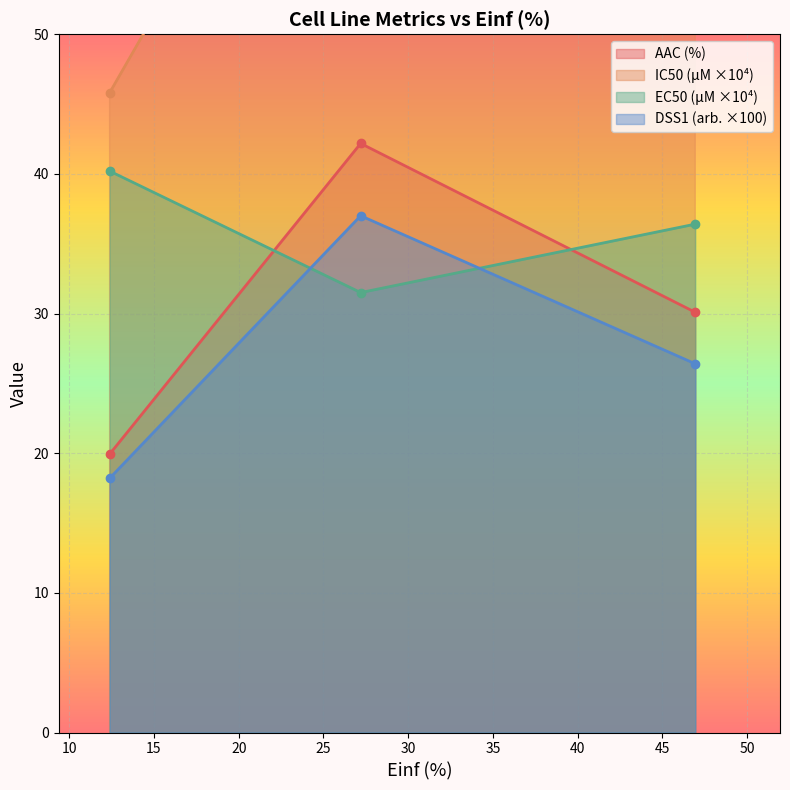

How many values in the IC50 (µM) series are below 73?

1